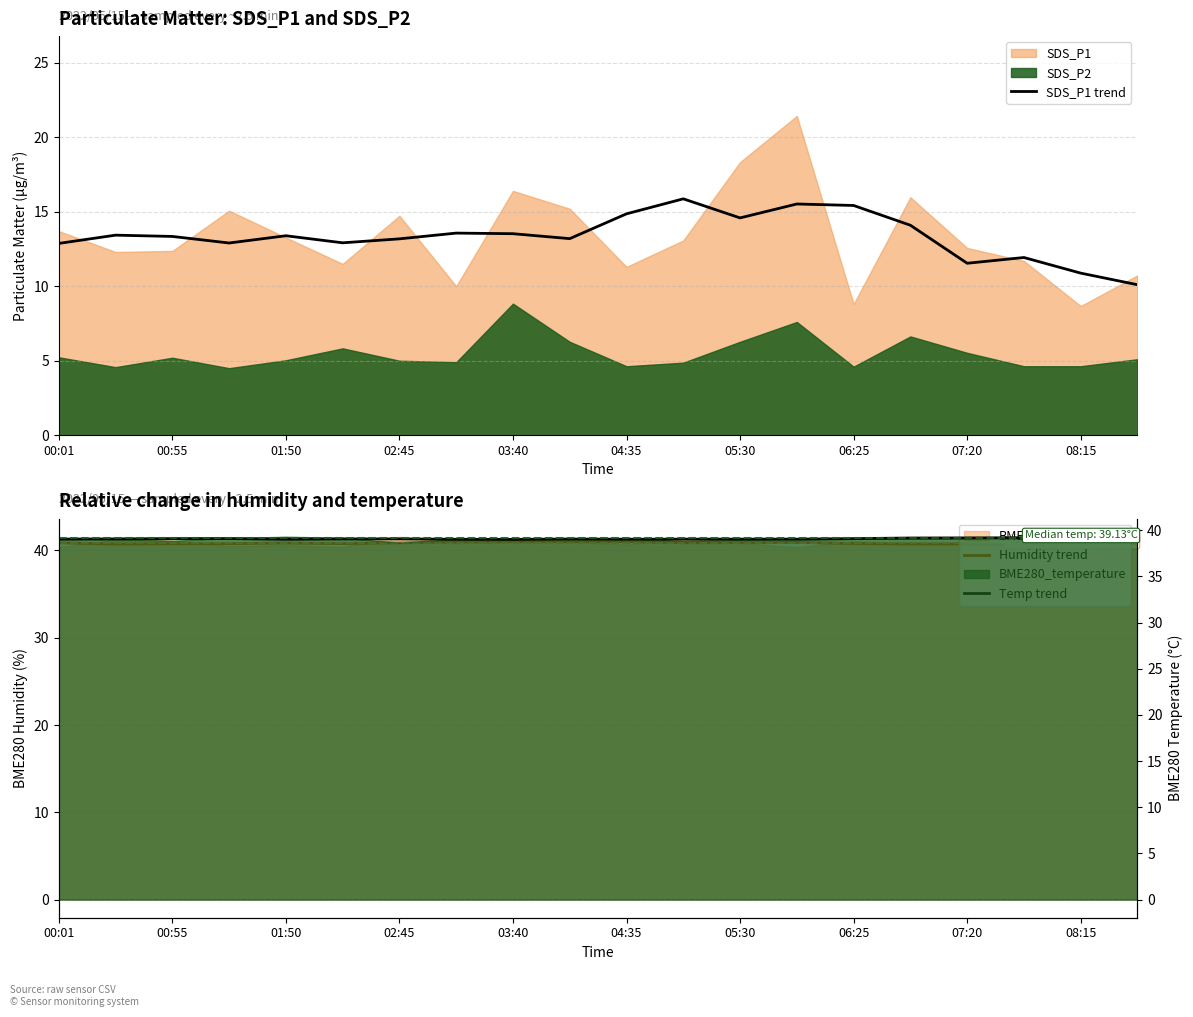

Read the Temp trend value at 17.

39.2